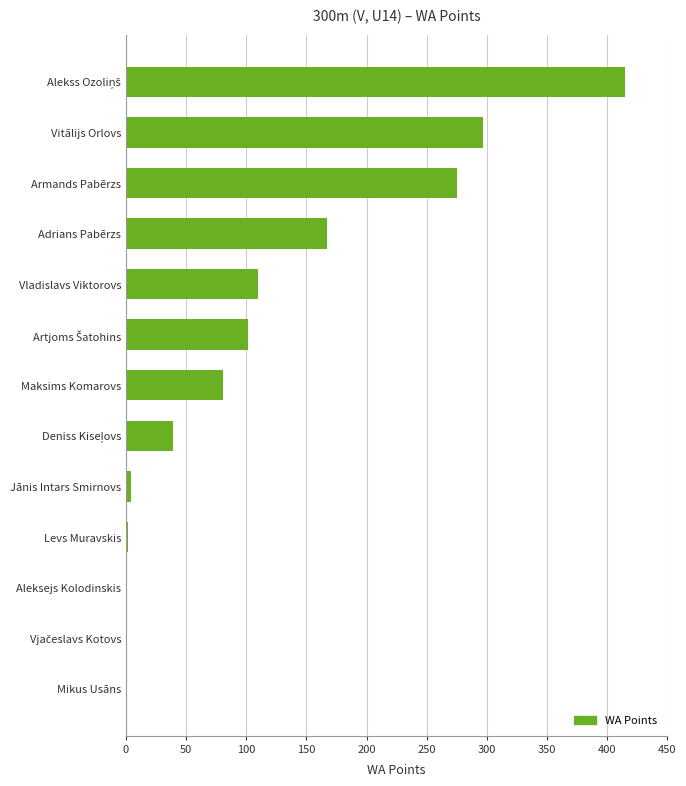

The value at Armands Pabērzs is 275. True or false?

True